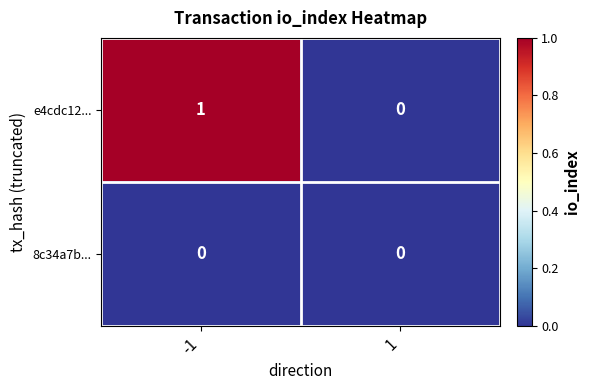

How many categories are shown in the chart?

2